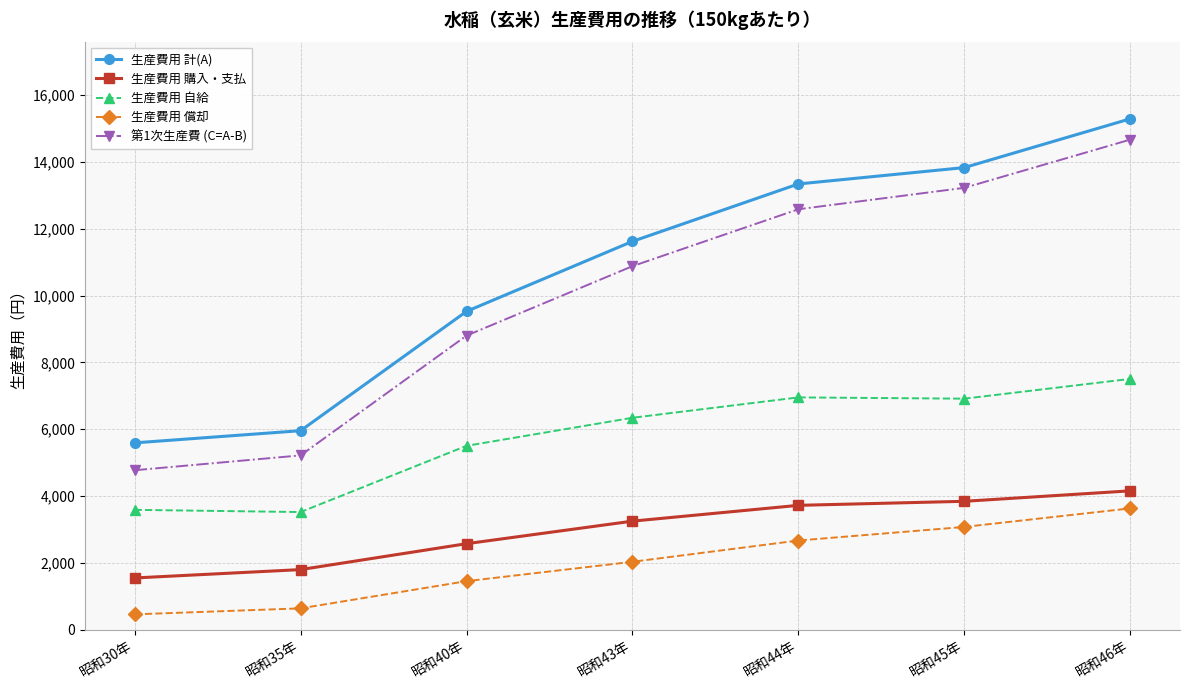

Which series has the largest range (max minus min)?

第1次生産費 (C=A-B)